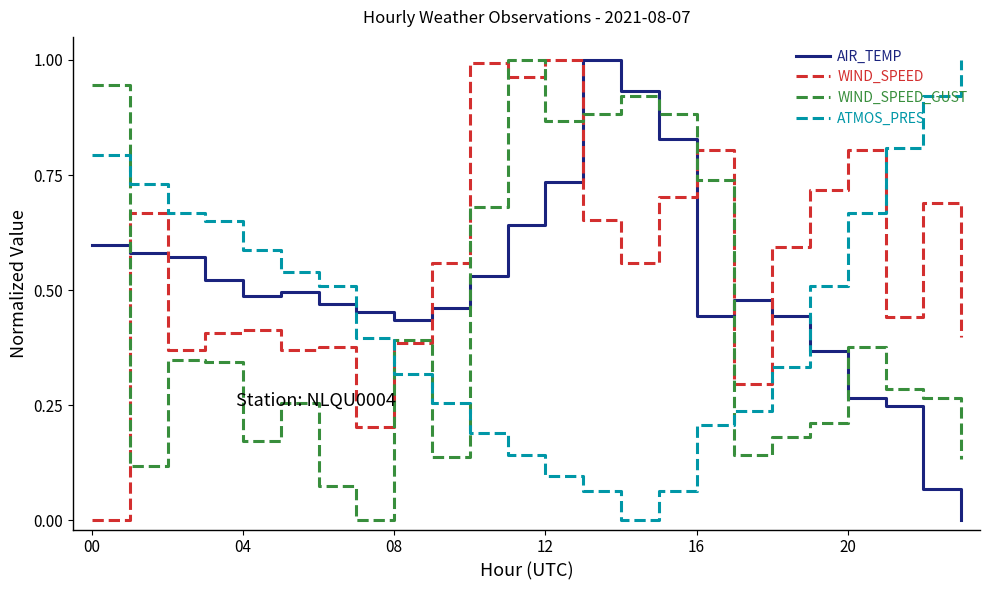

Which series has the largest total across all categories?

WIND_SPEED